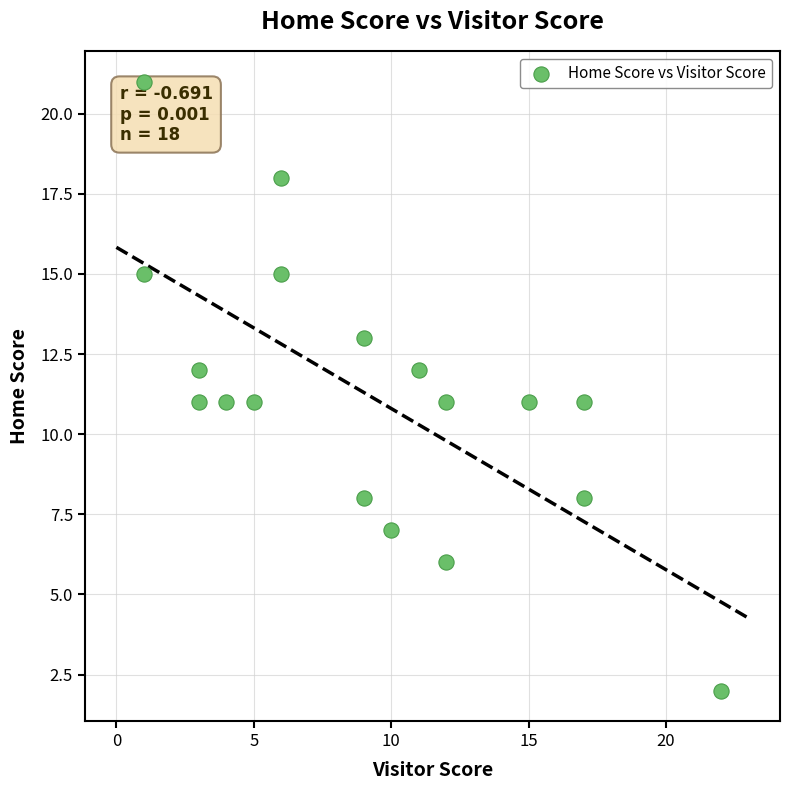

What is the range of Y values (max minus min)?

19